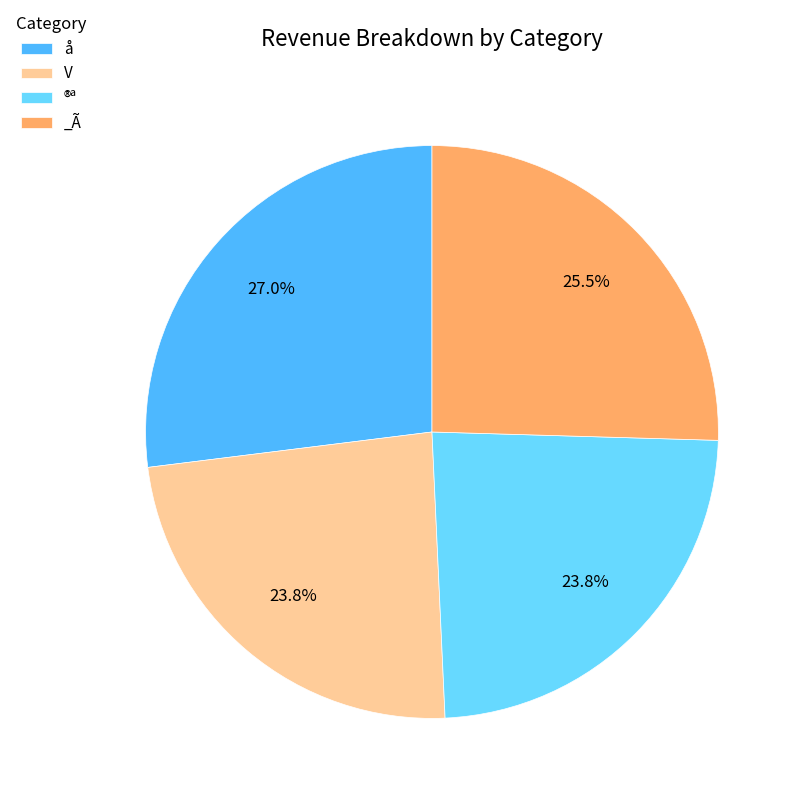

What is the largest slice in the pie chart?

å